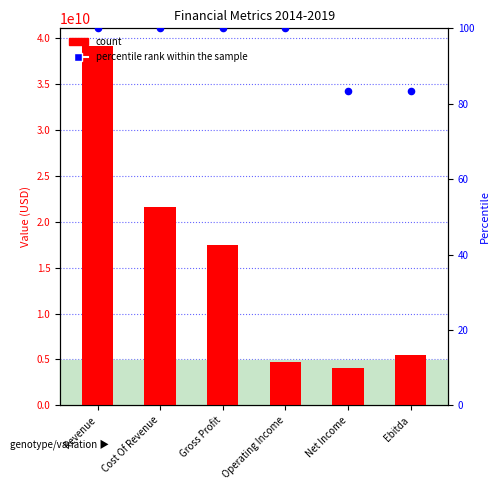

At how many categories does at least one series exceed 26228247529?

1